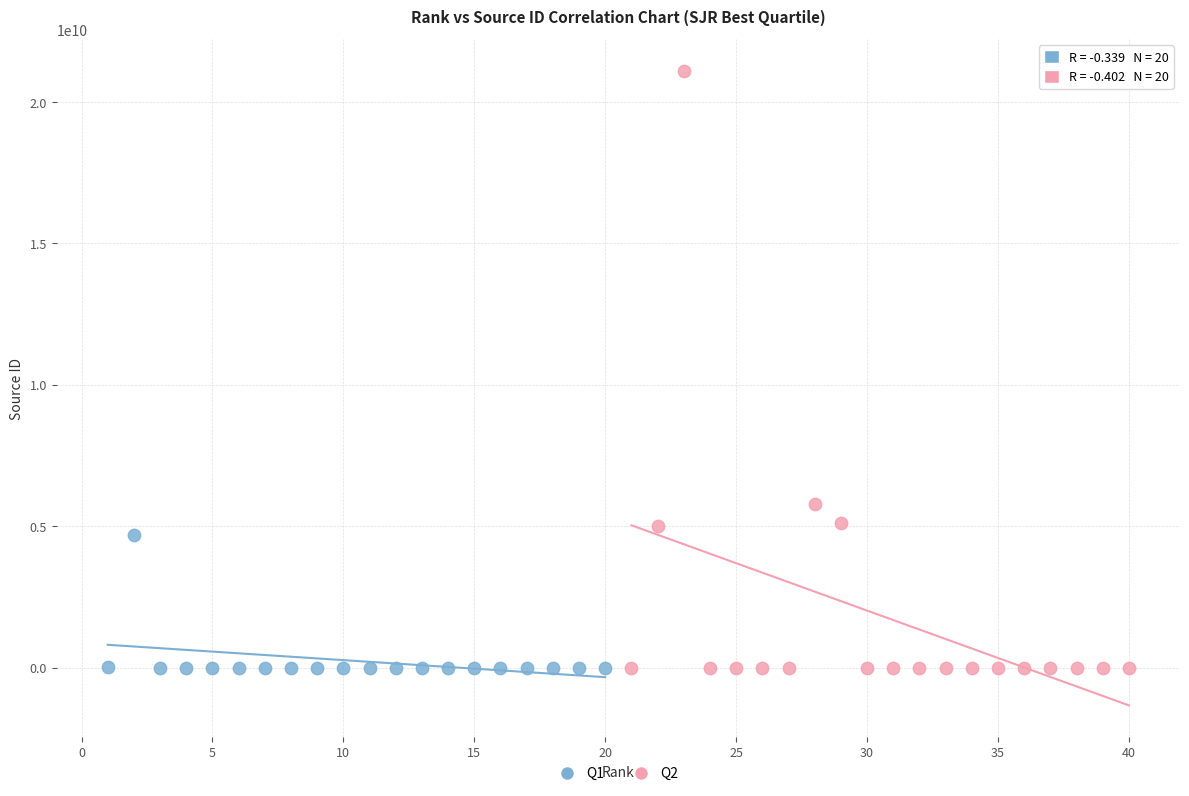

Which series has the widest spread of Y values?

Q2